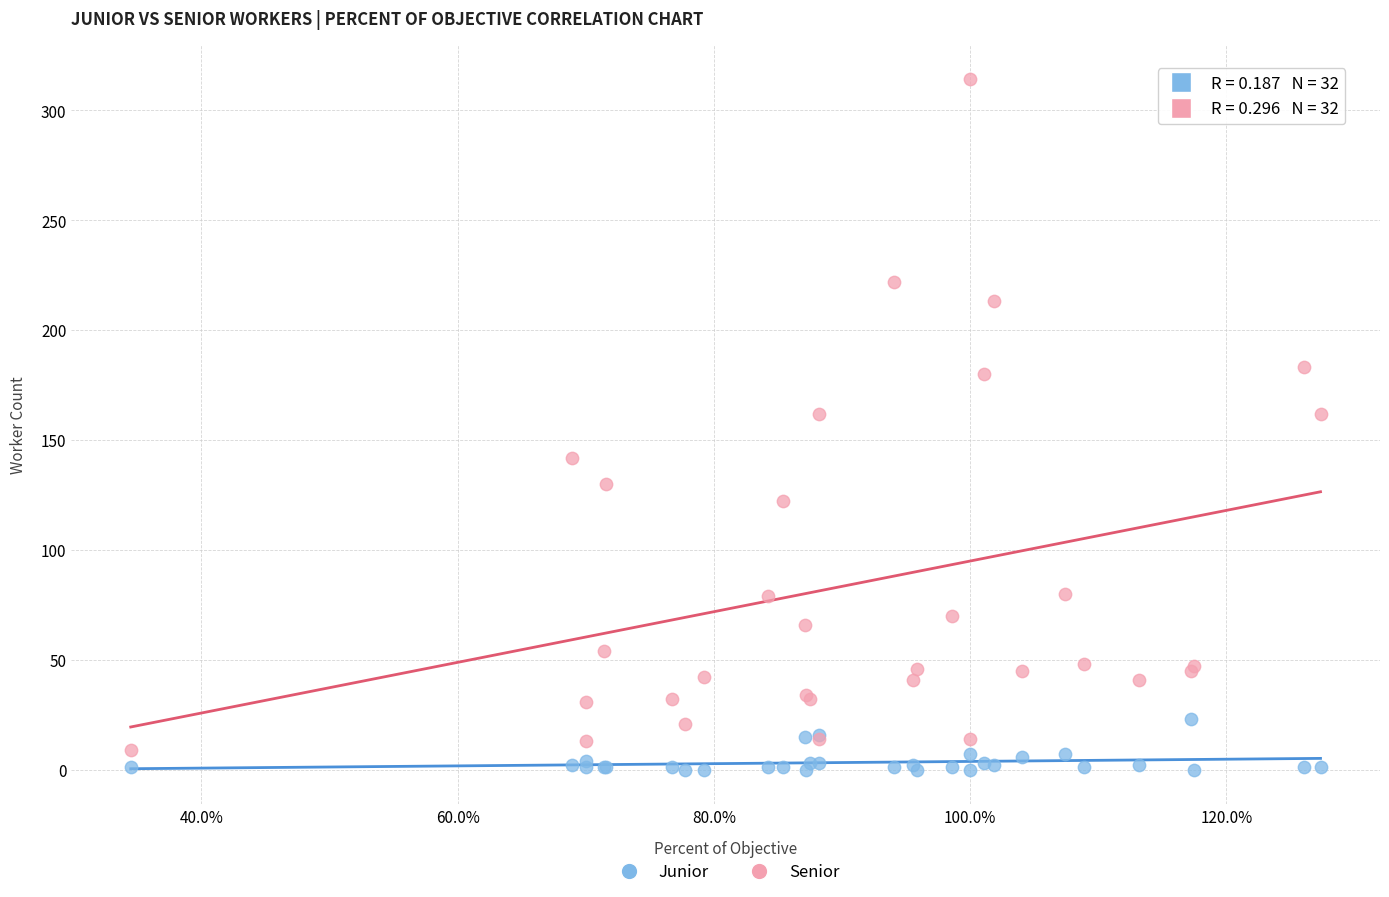

Which series has the largest Y range (max minus min)?

Senior